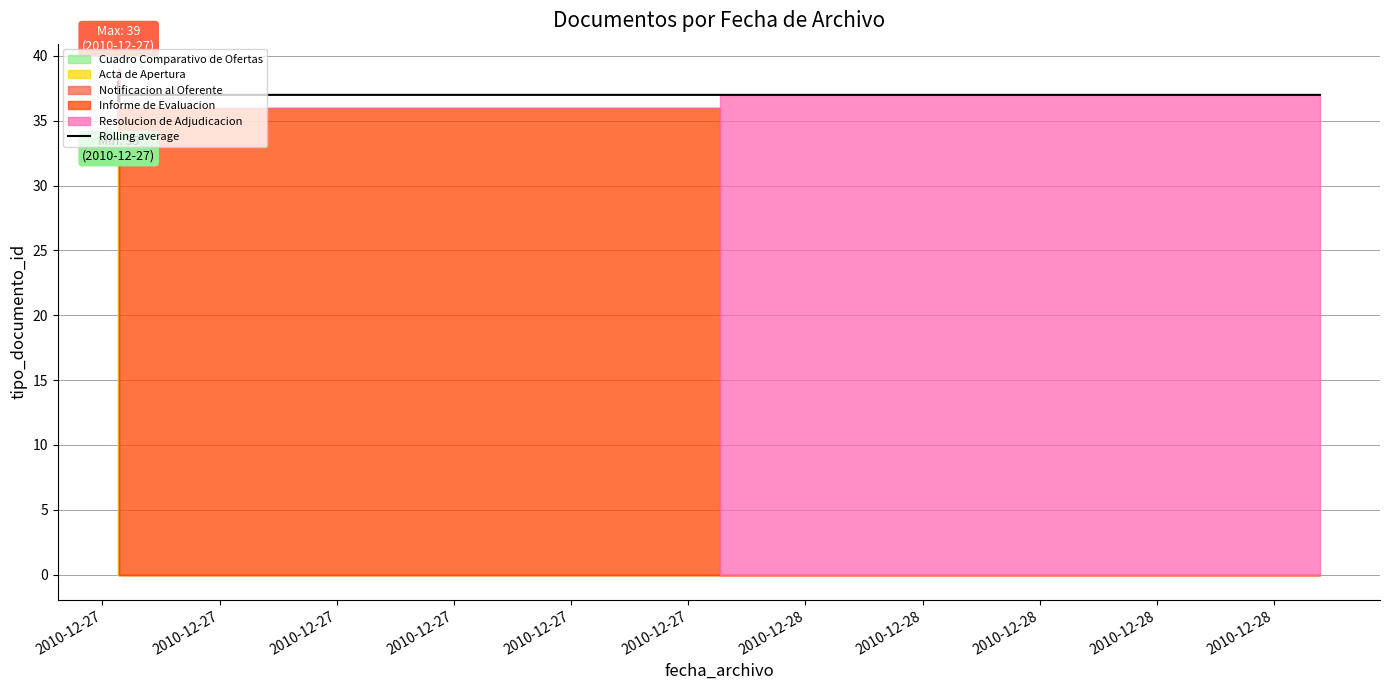

What is the ratio of the value at 2010-12-27 to the value at 2010-12-27?

1.0